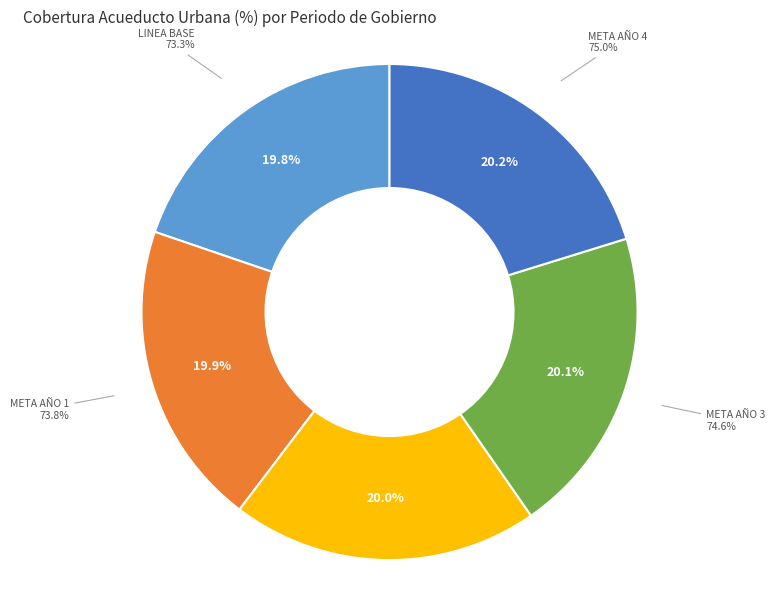

The LINEA BASE slice represents 20% of the pie. True or false?

True